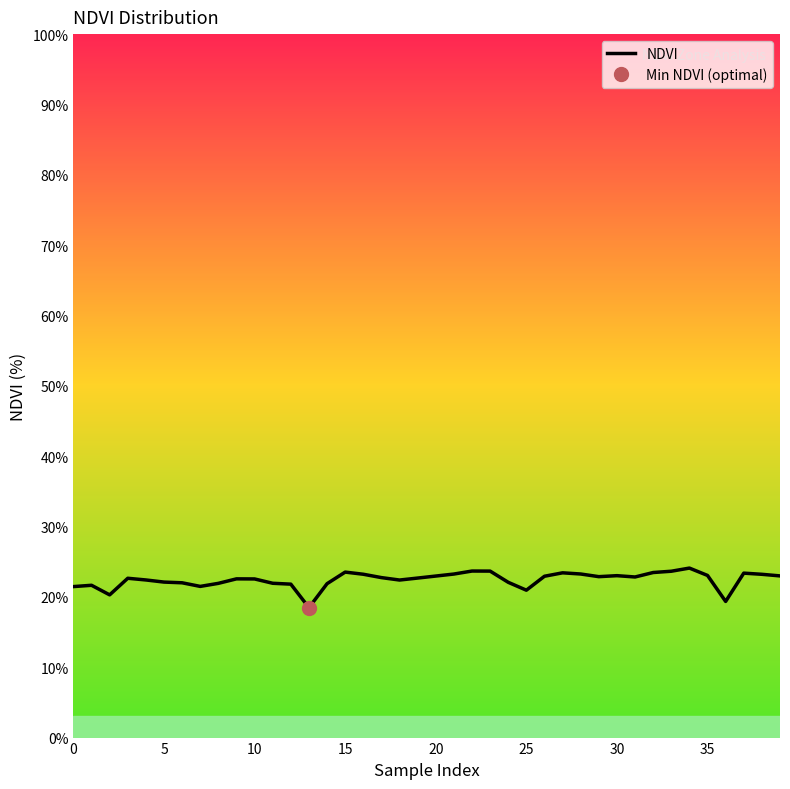

What is the label of the 26th point from the left?

25